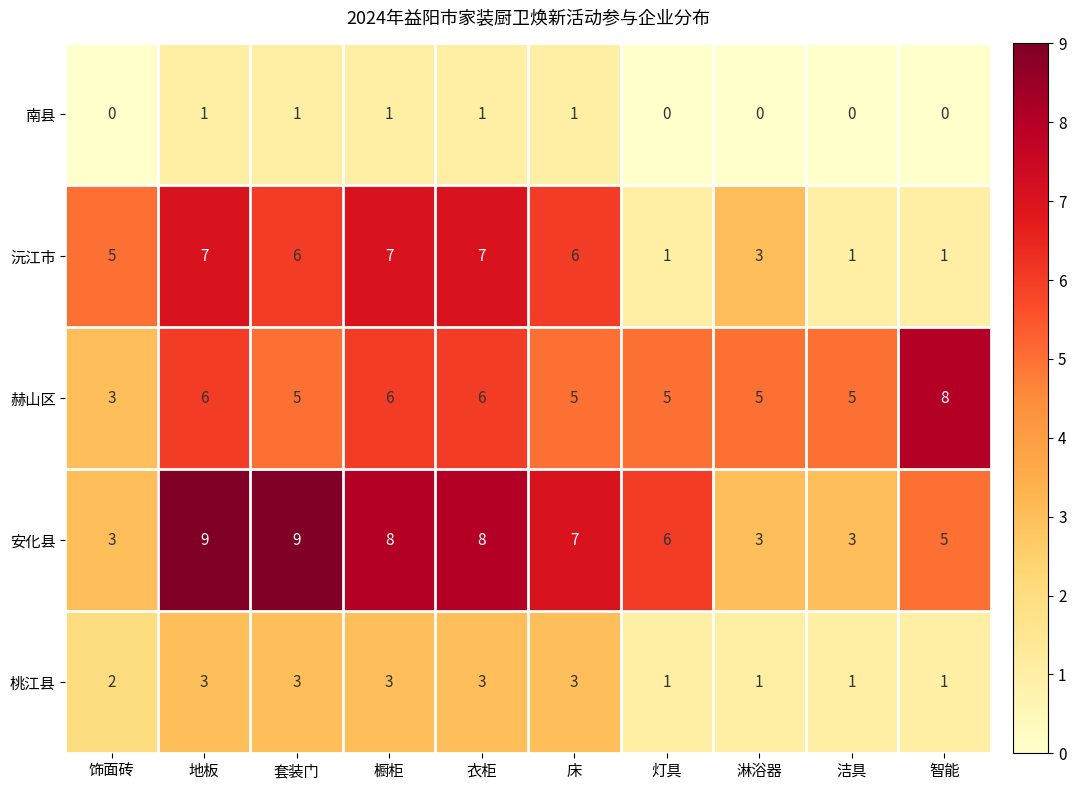

What is the average value of the 赫山区 series?

5